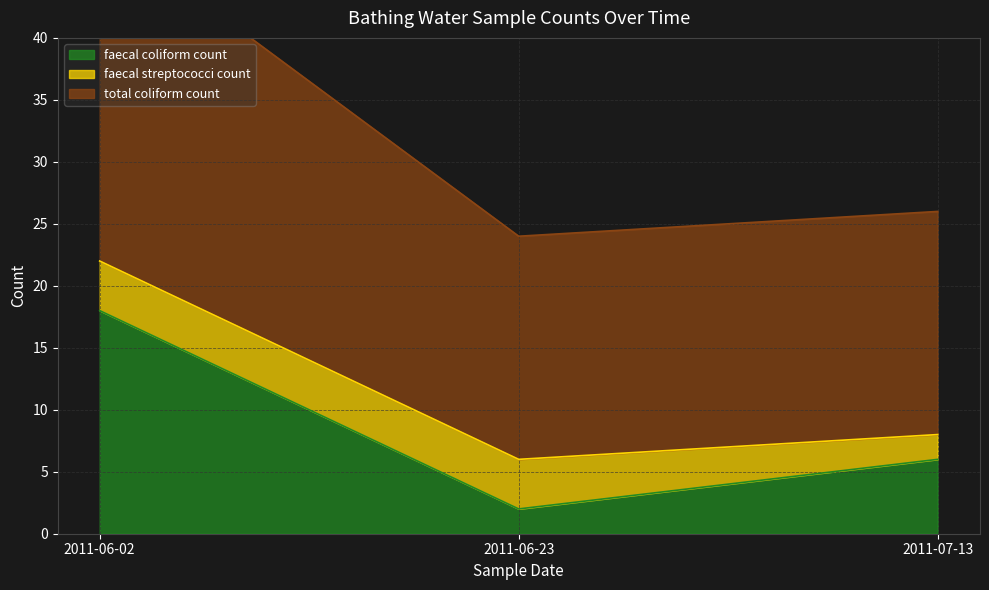

What is the highest value of the faecal coliform count series?

18